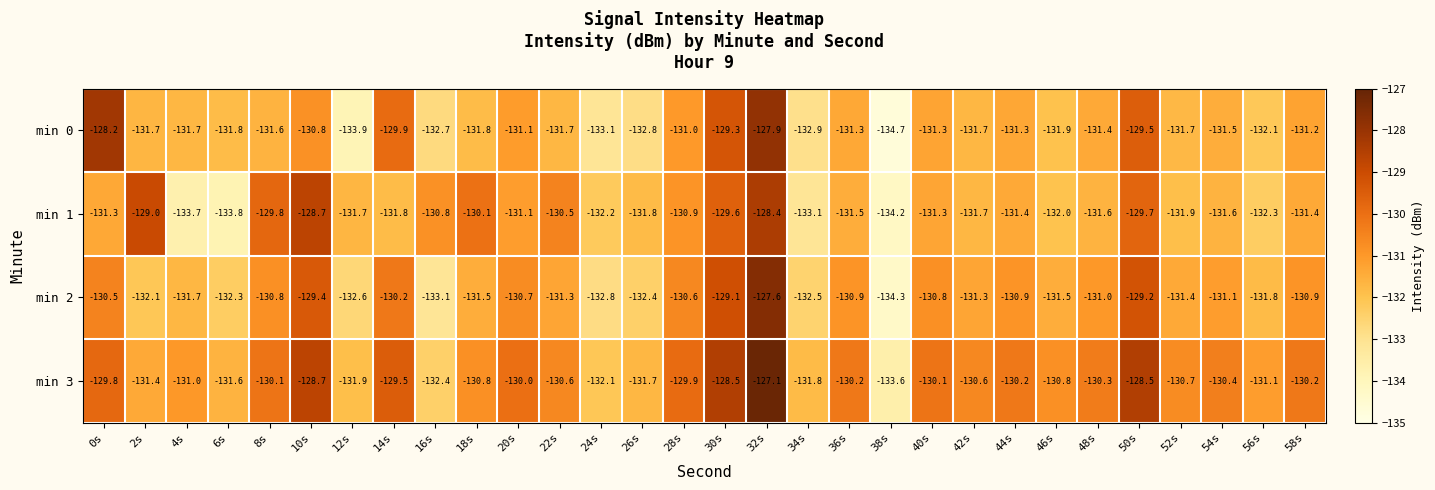

Which label corresponds to the smallest value in the chart?

38s